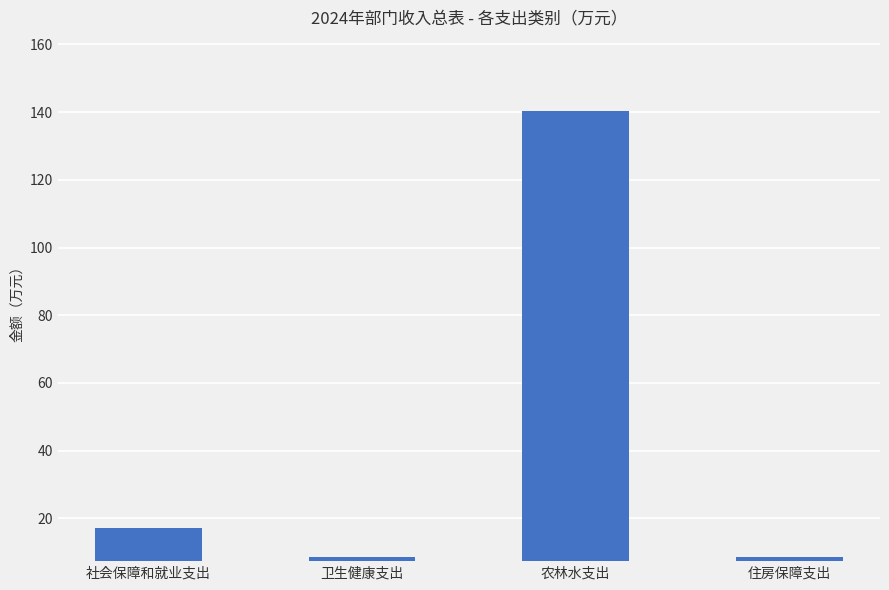

What is the smallest value displayed?

8.6